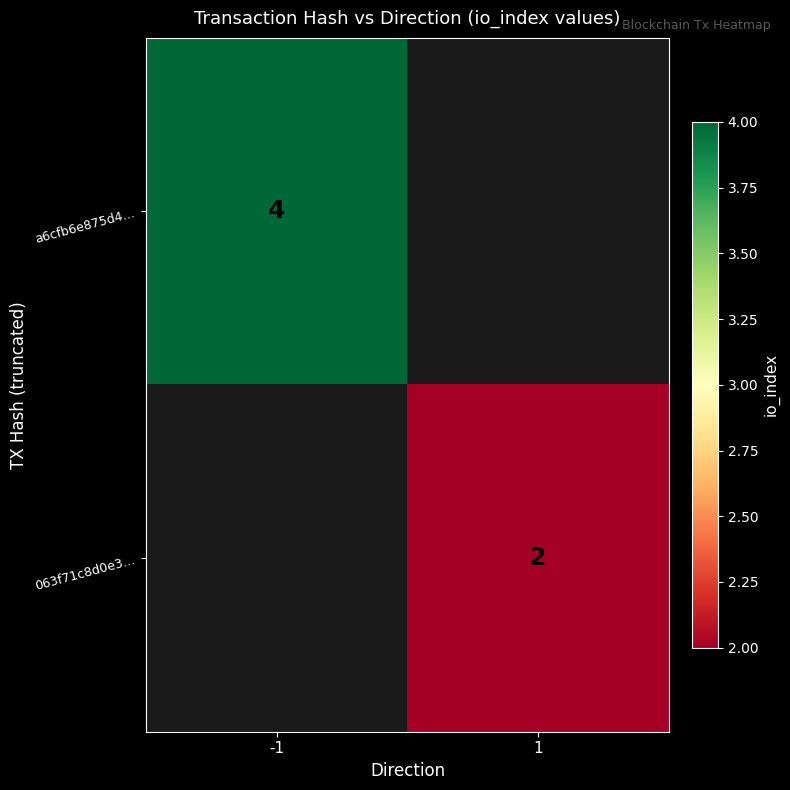

The 063f71c8d0e3… series shows 2 at 1. True or false?

True